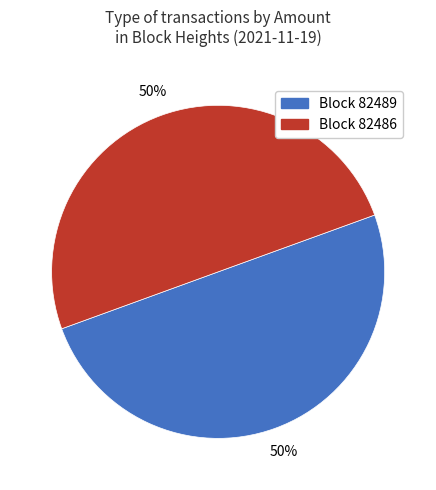

The Block 82489 slice represents 59% of the pie. True or false?

False